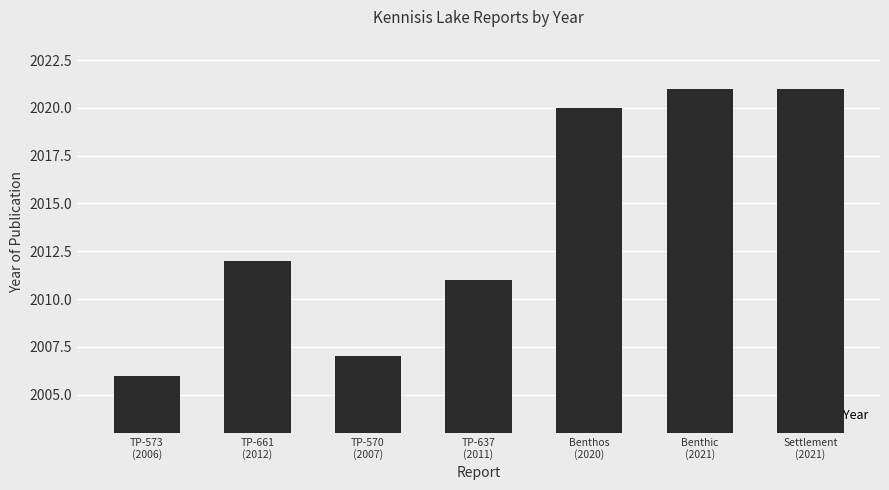

What is the label of the 5th bar from the left?

Benthos
(2020)